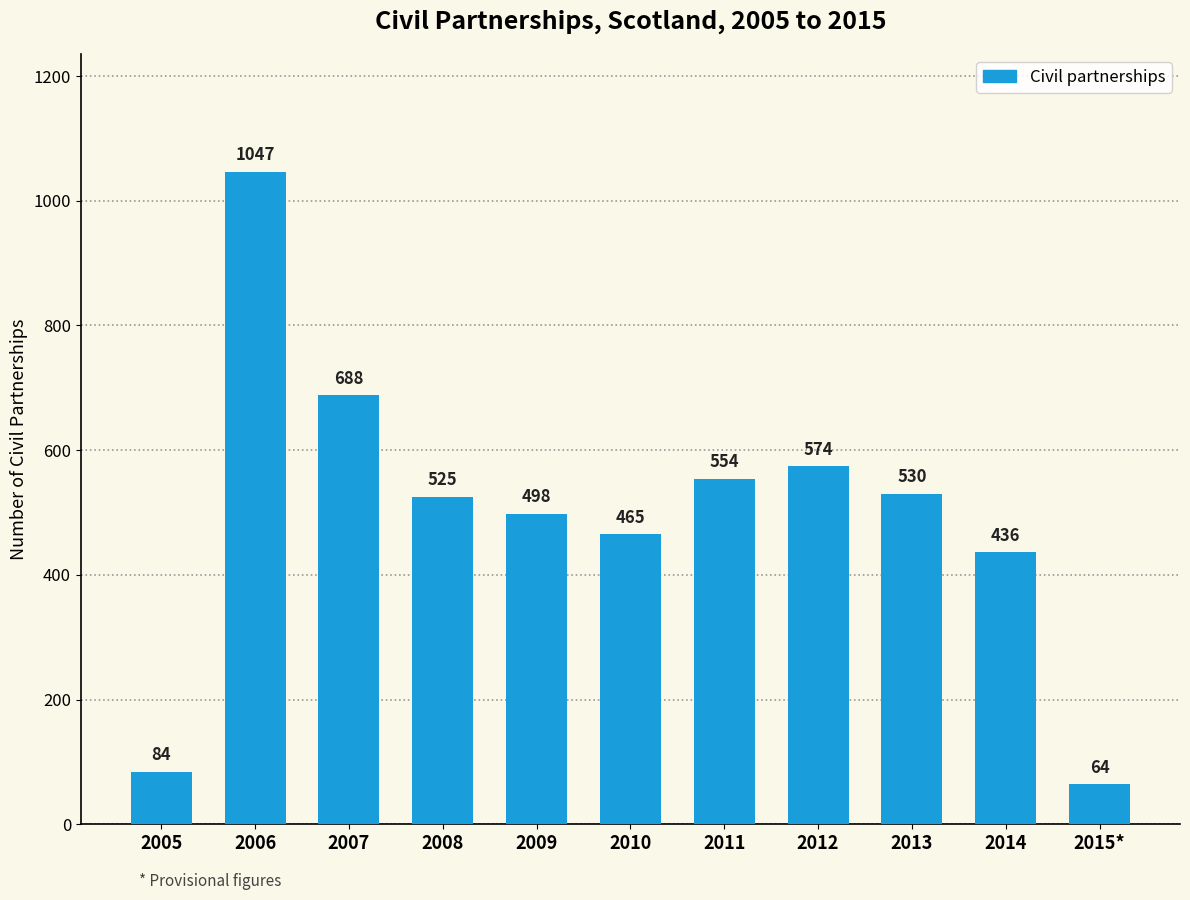

The chart shows a value of 104 at 2015*. True or false?

False